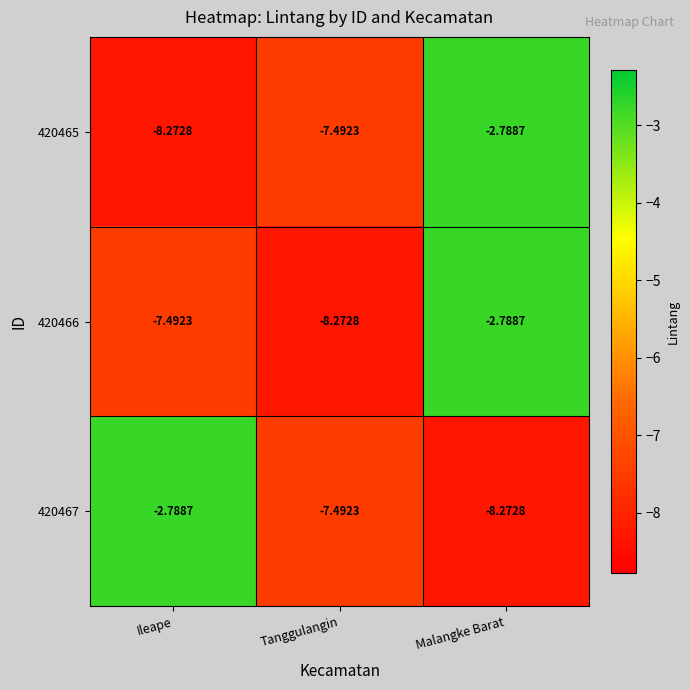

How many data points does each series have?

3